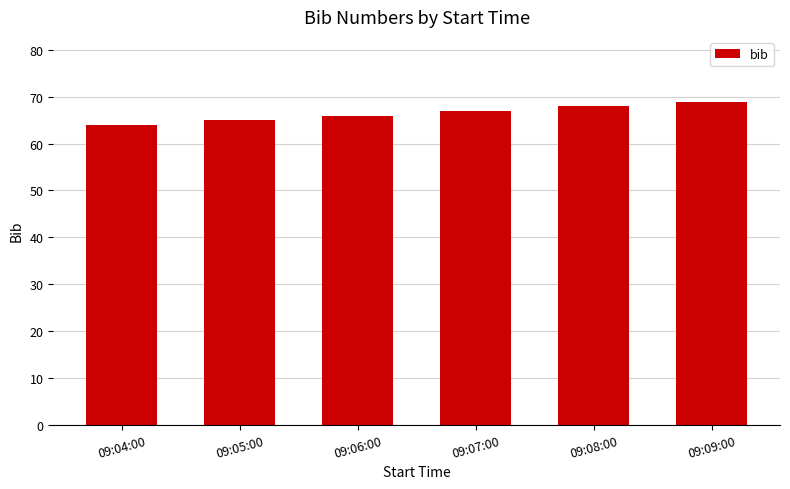

The value at 09:04:00 is 39. True or false?

False